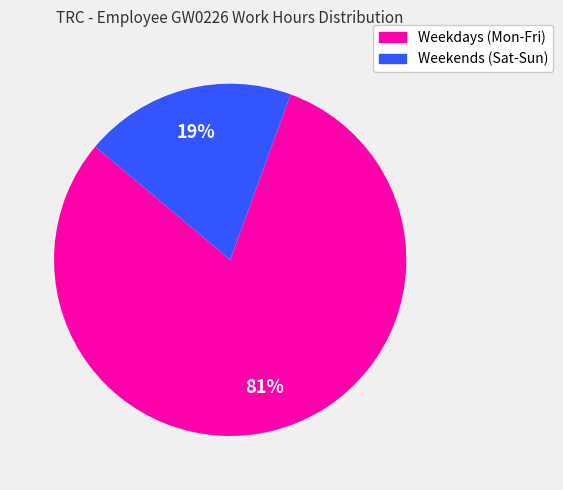

To the nearest percent, what is the average slice percentage?

50%